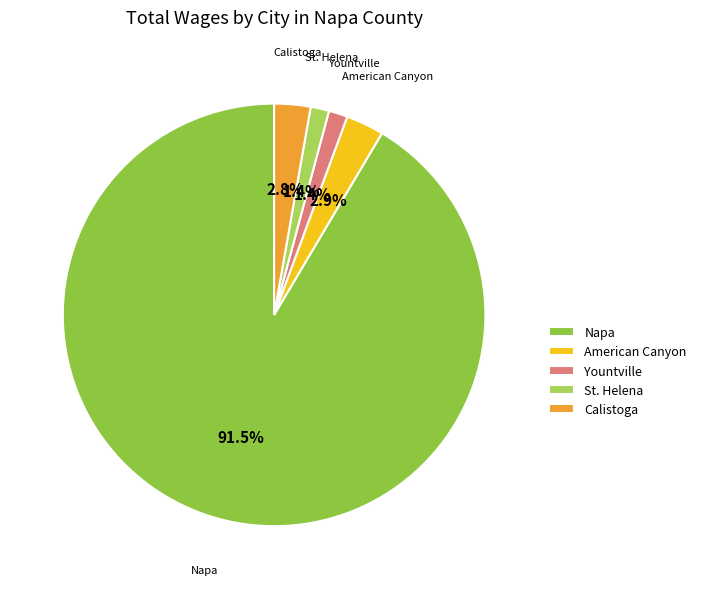

Which has a higher value, St. Helena or Napa?

Napa